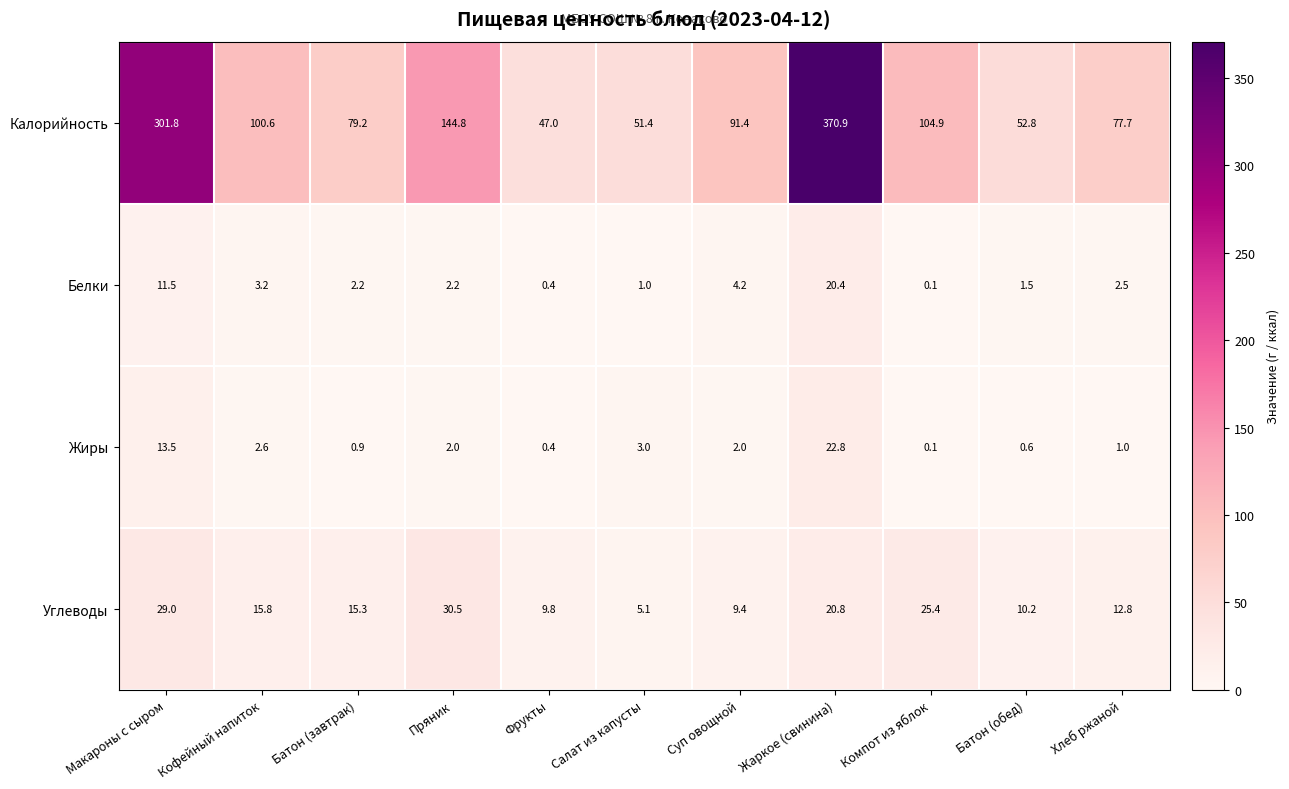

Rank the series by their maximum value, from highest to lowest.

Калорийность, Углеводы, Жиры, Белки